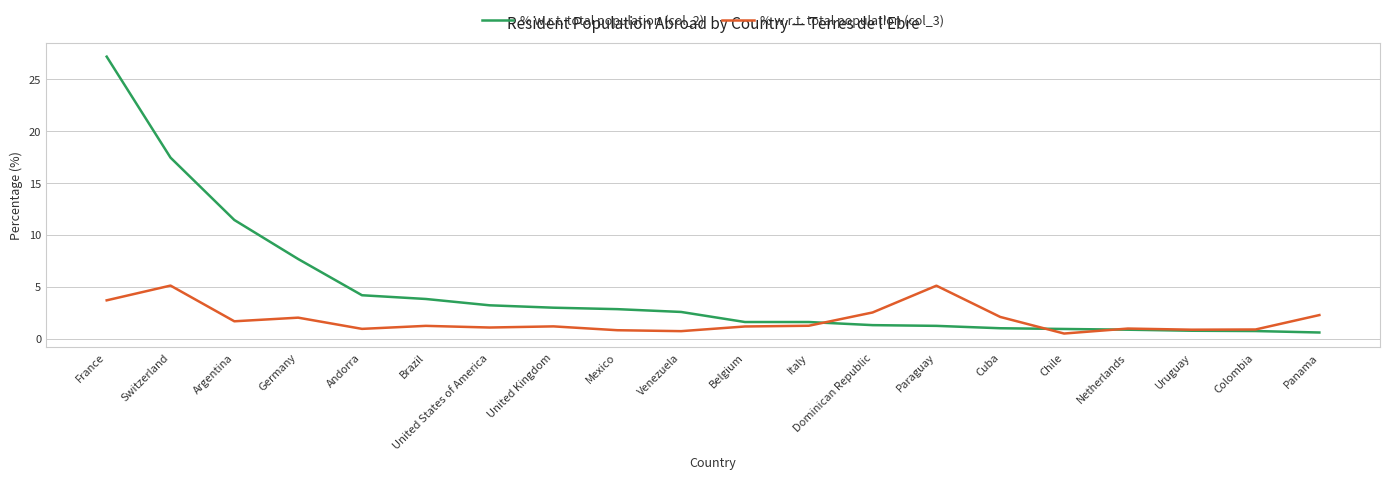

What is the greatest value displayed?

27.2